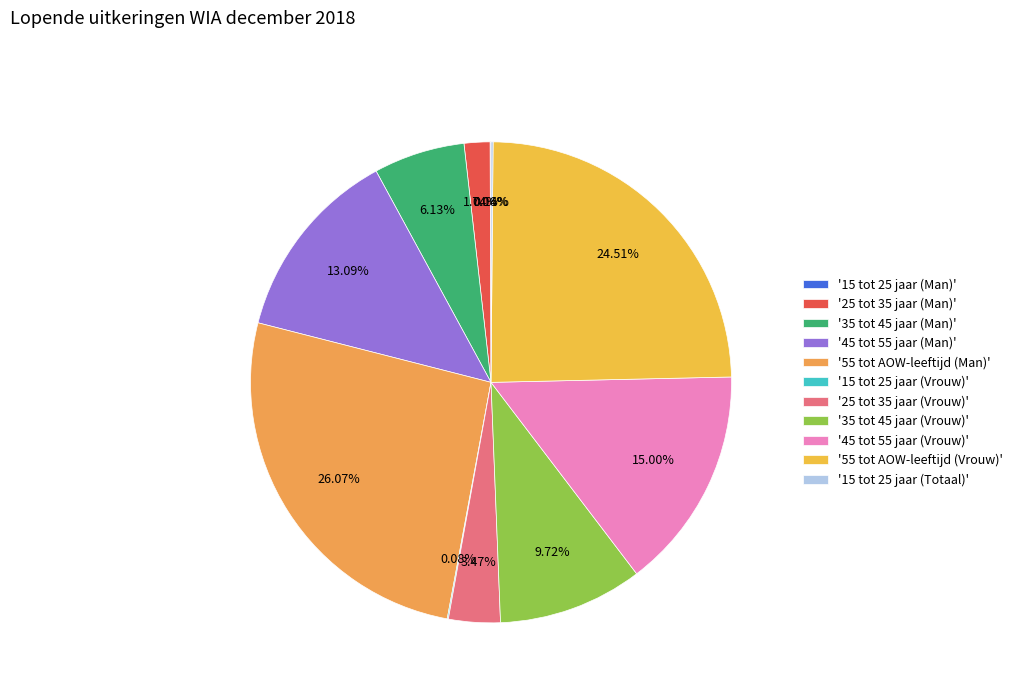

Which slice is the smallest?

15 tot 25 jaar (Man)